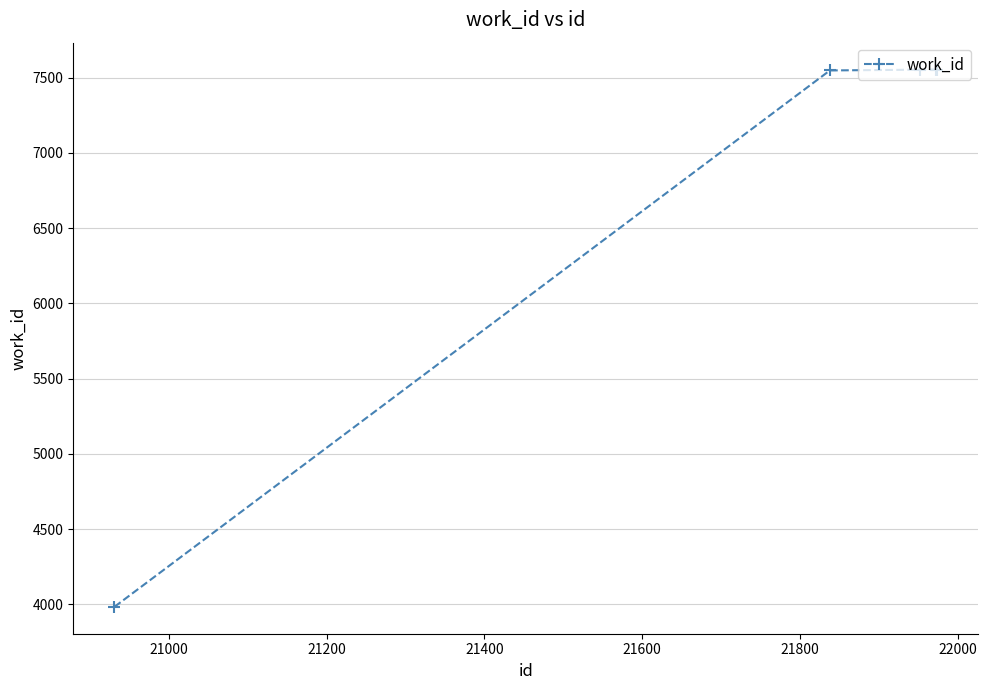

What is the minimum value shown in the chart?

3983